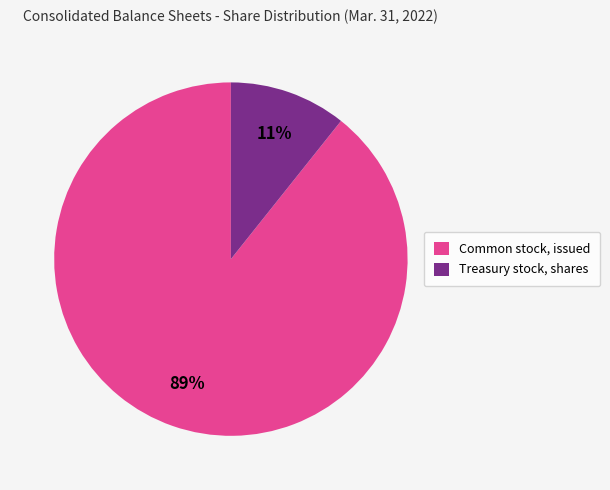

To the nearest percent, what percentage of the pie is Common stock, issued?

89%